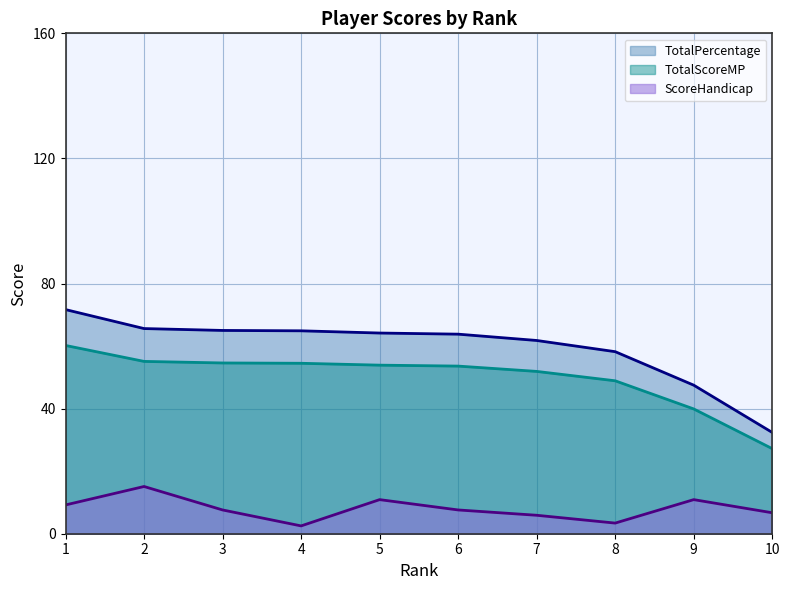

What are all the series names shown in the legend?

TotalPercentage, TotalScoreMP, ScoreHandicap